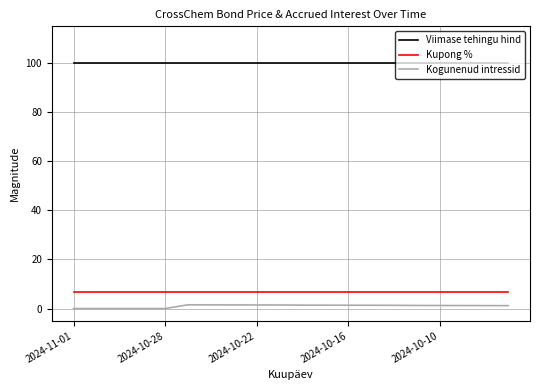

What are all the series names shown in the legend?

Viimase tehingu hind, Kupong %, Kogunenud intressid